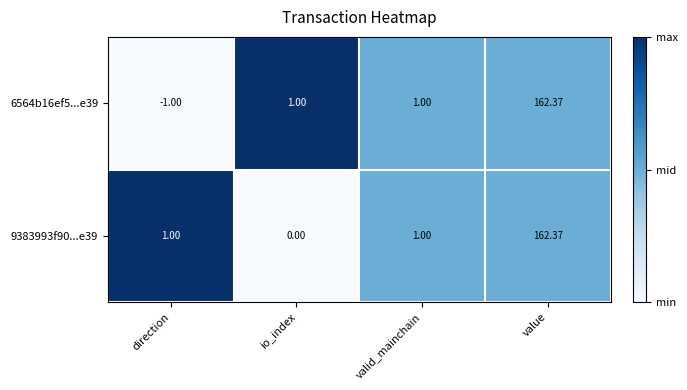

Which category has the lowest value in the 6564b16ef5...e39 series?

direction